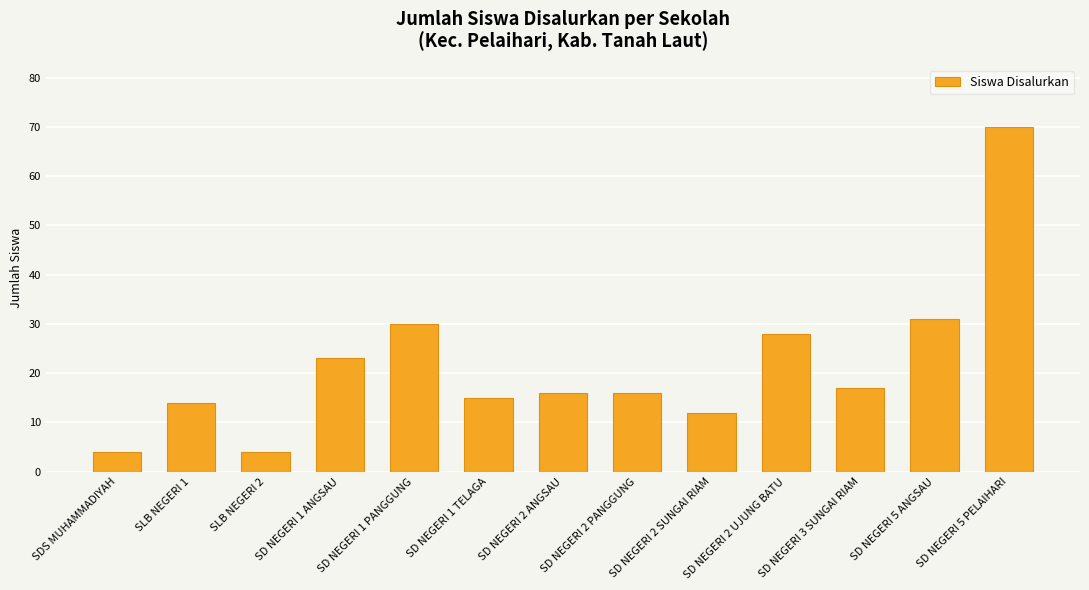

The value at SD NEGERI 1 PANGGUNG is 14. True or false?

False